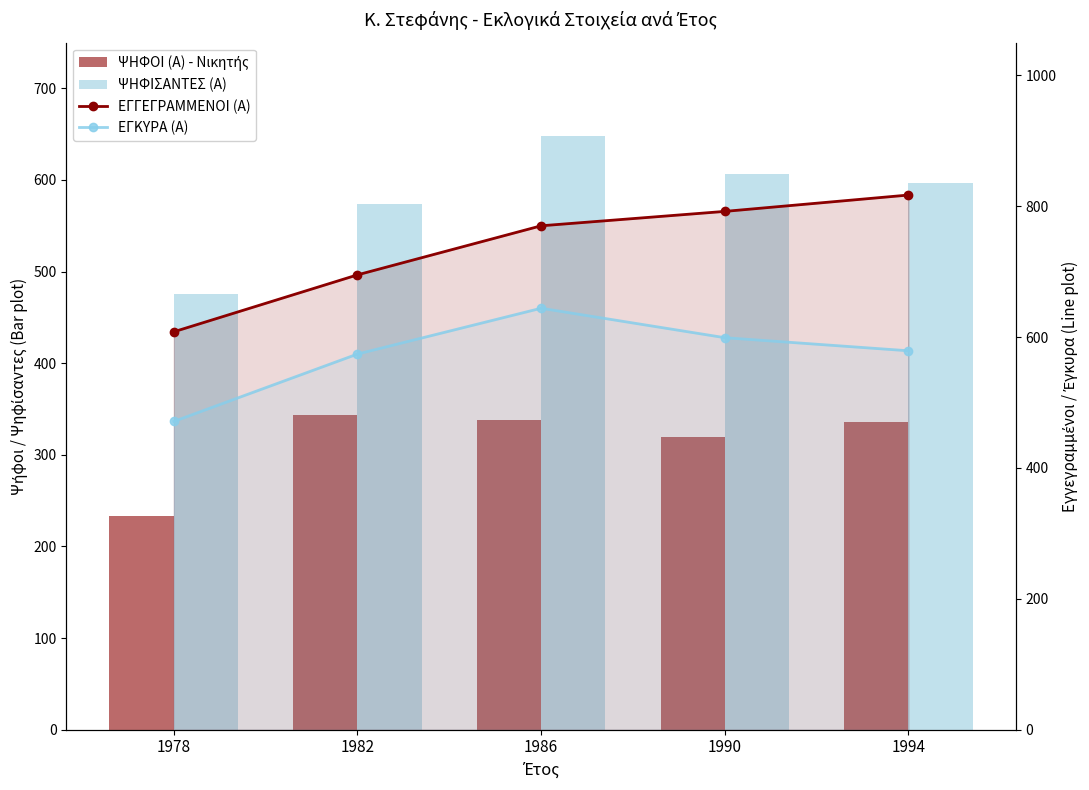

What is the average value of the ΨΗΦΙΣΑΝΤΕΣ (Α) series?

580